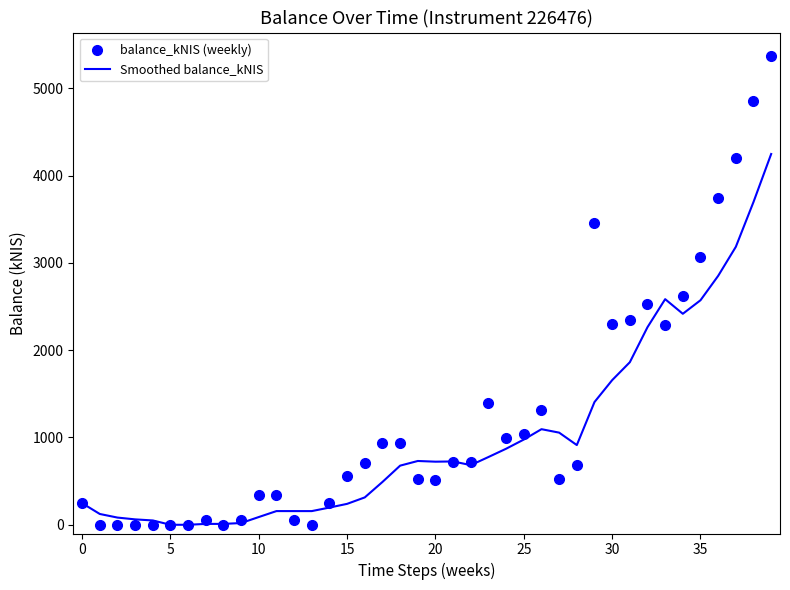

What are all the series names shown in the legend?

balance_kNIS (weekly), Smoothed balance_kNIS